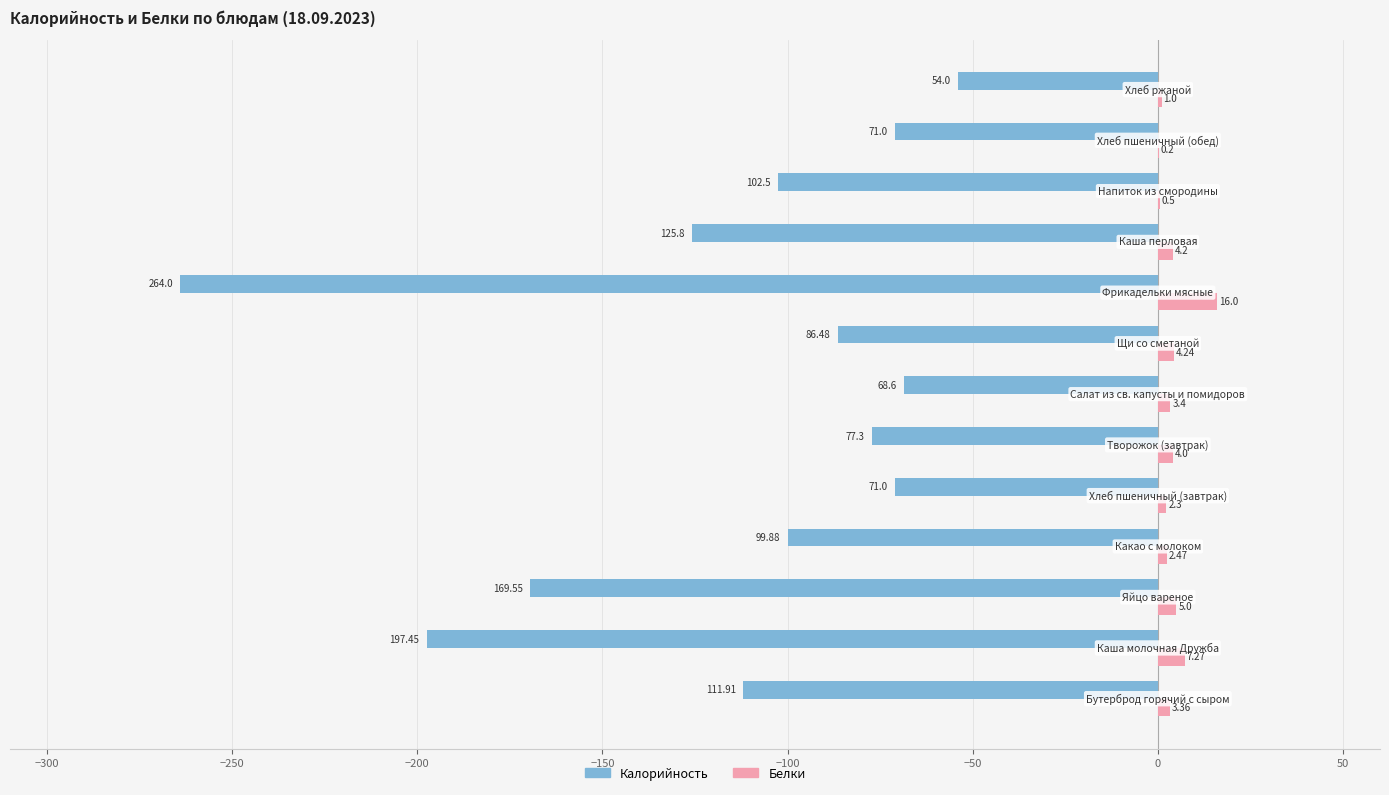

Which series has the largest total across all categories?

Белки